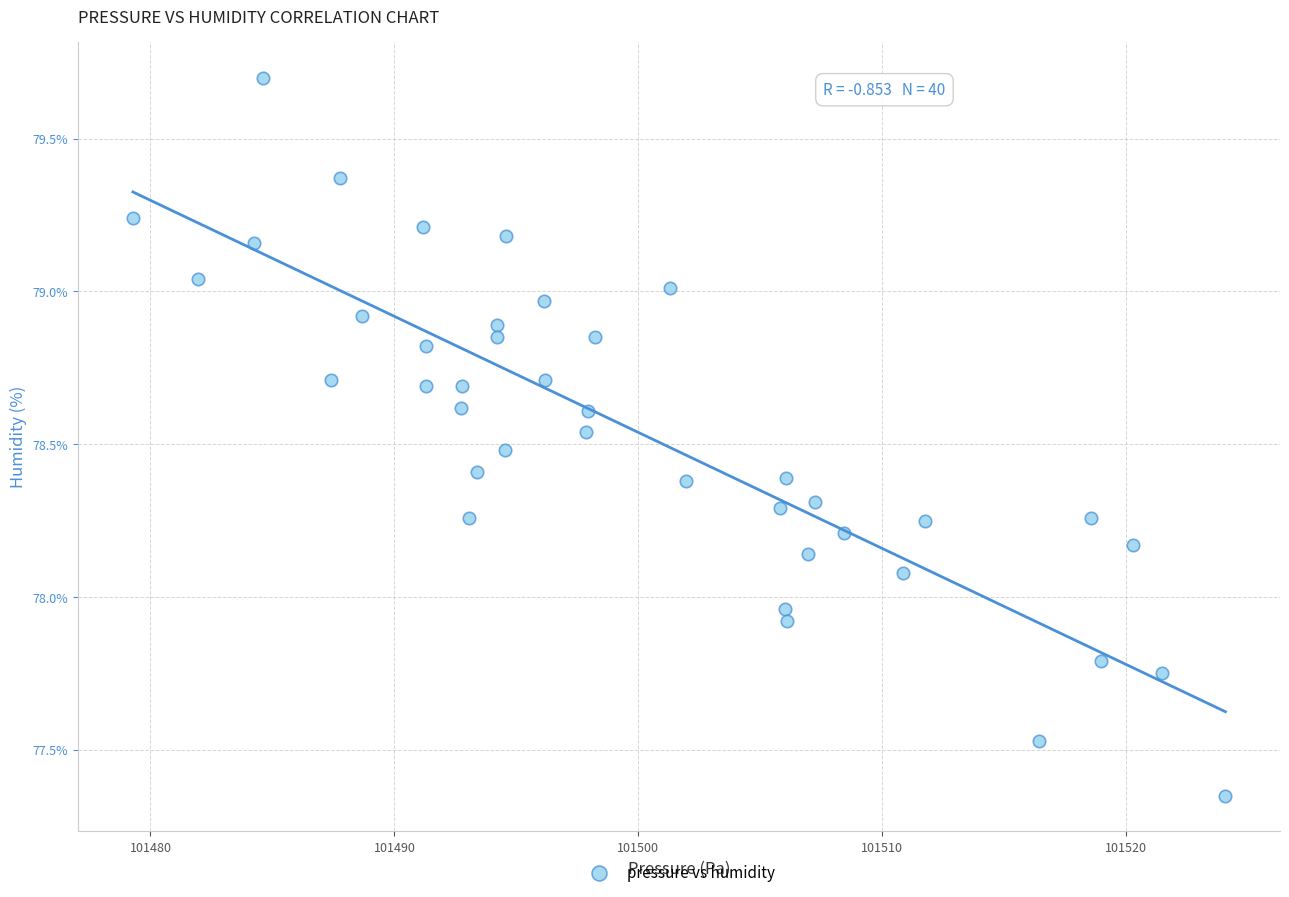

What is the range of X values (max minus min)?

44.8